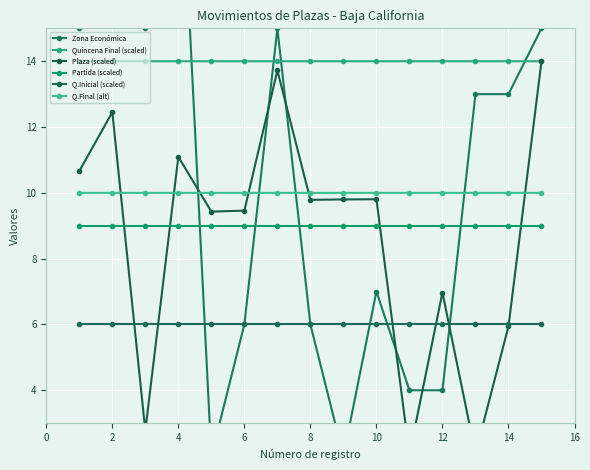

True or false: Partida (scaled) has more than 0 interior local peaks.

False